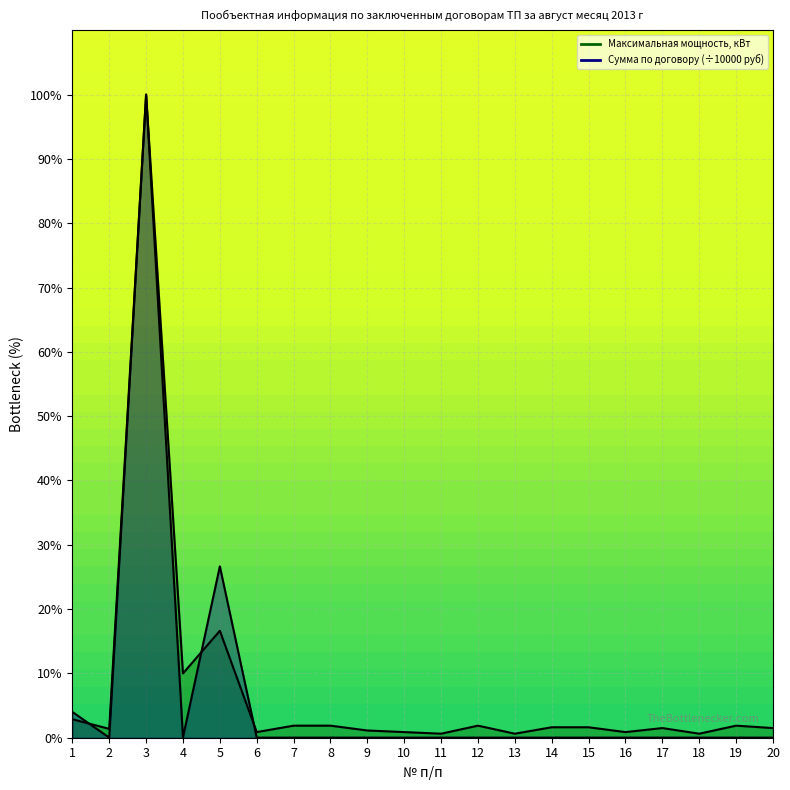

At 6, list the series in order from smallest to largest.

Сумма по договору в руб без НДС, Максимальная мощность, кВт